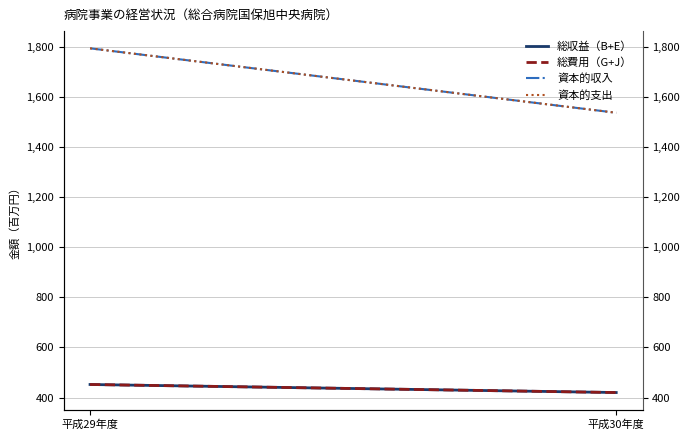

Which series changed the most between 平成29年度 and 平成30年度?

資本的収入